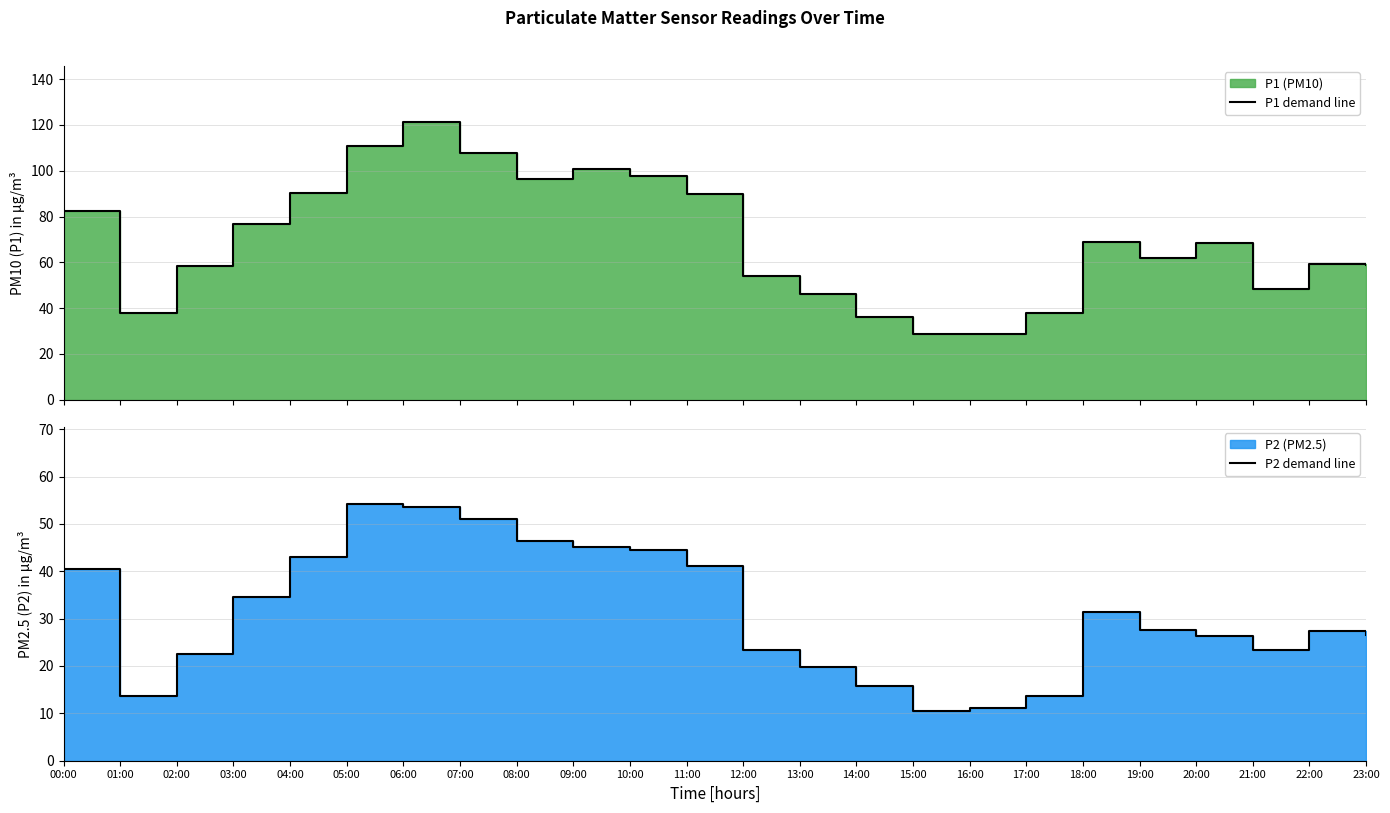

What is the sum of all P2 demand line values?

746.5